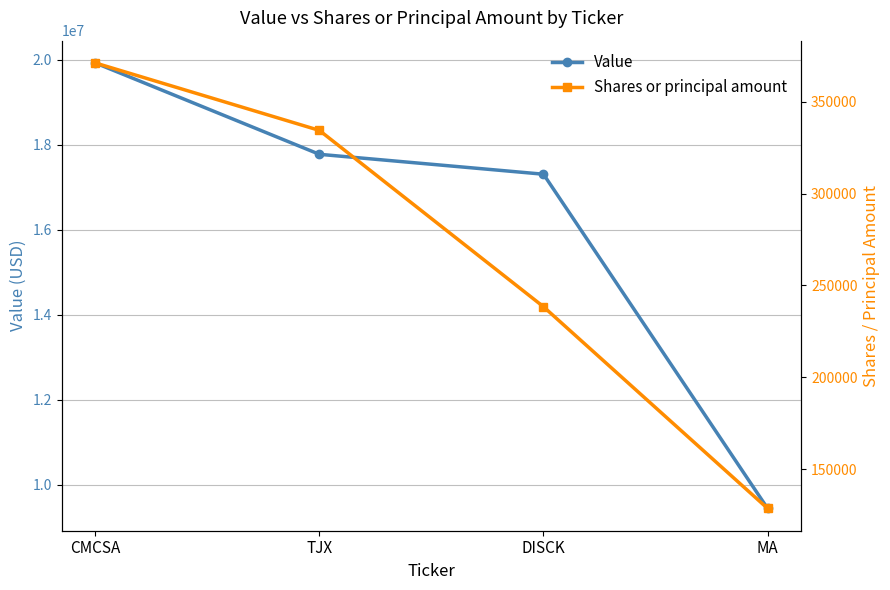

True or false: Shares or principal amount and Value intersect in this chart.

False